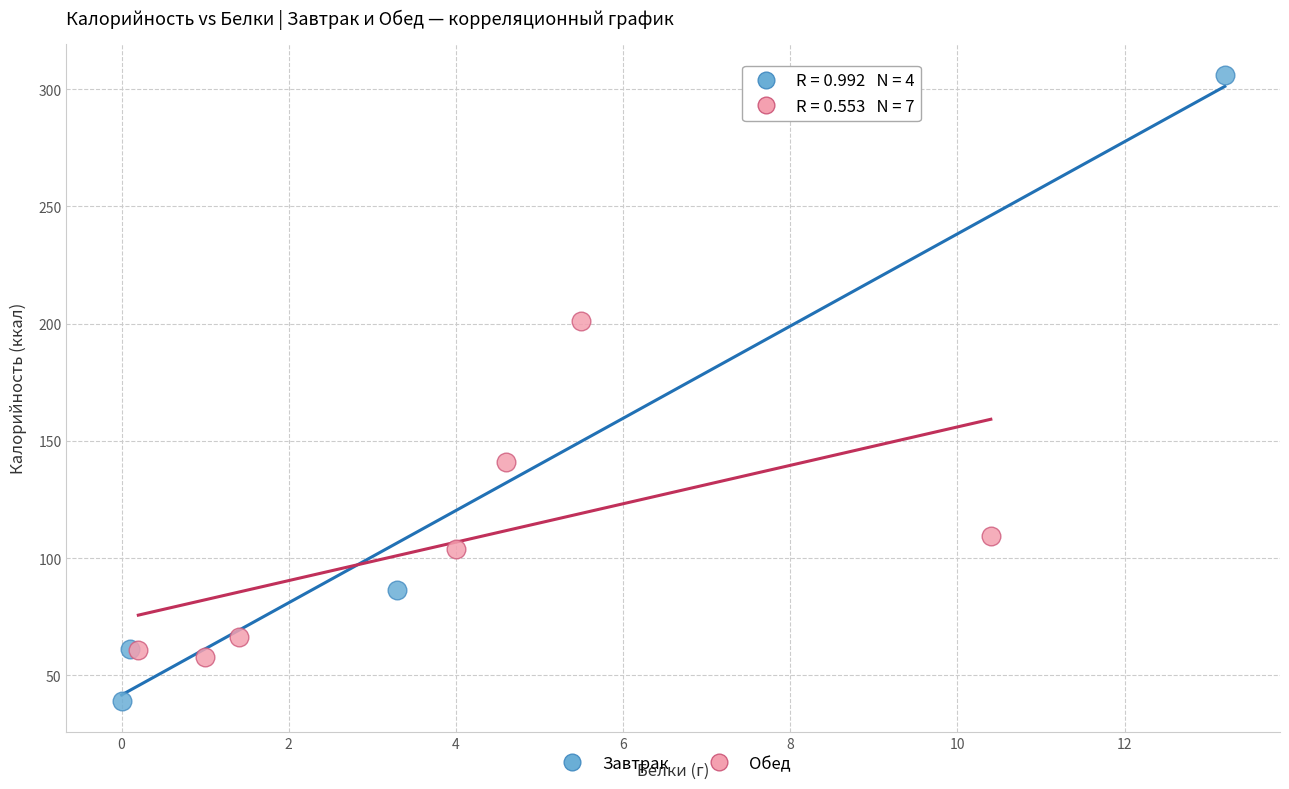

Which series contains the highest Y value?

Завтрак